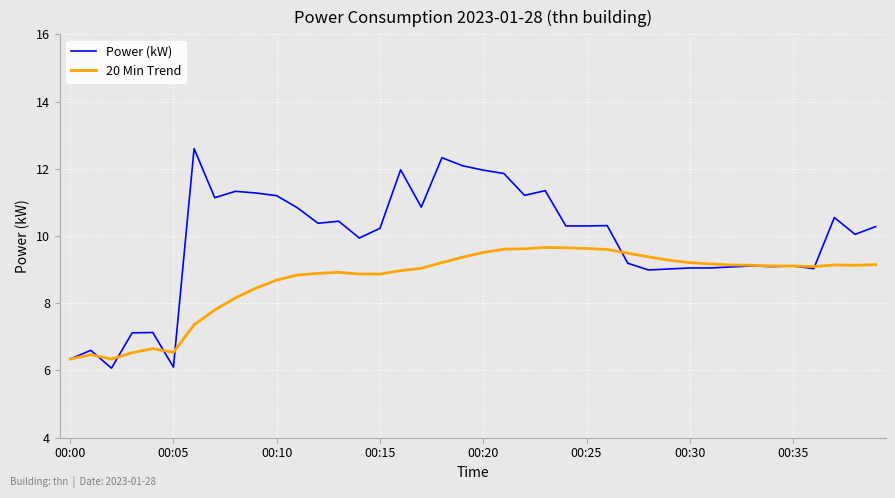

What is the maximum value for 20 Min Trend?

9.7